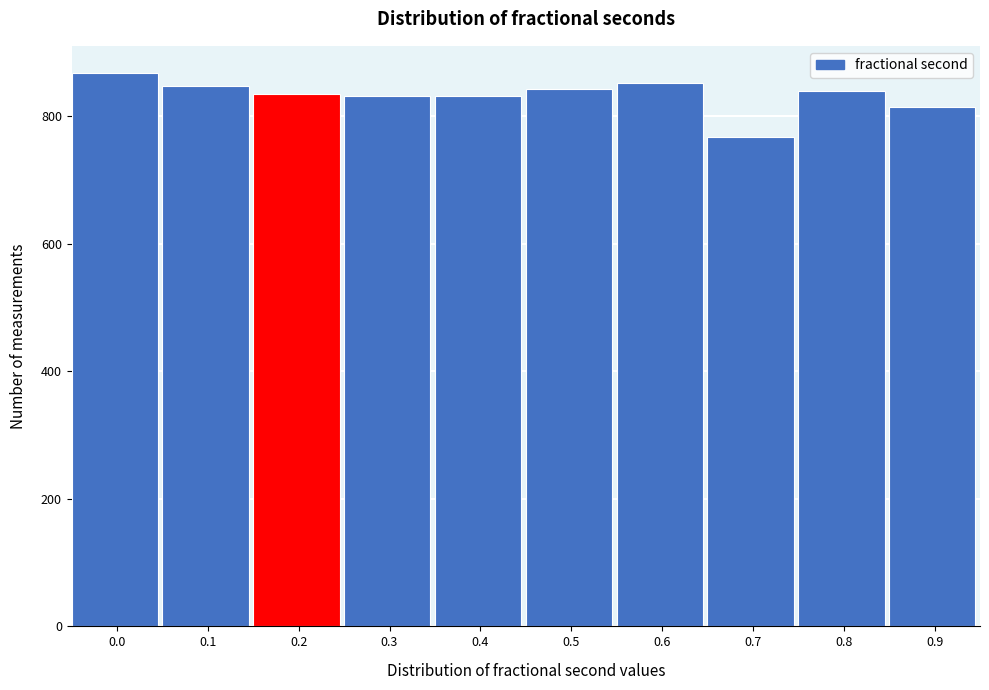

What is the difference between the second highest and second lowest values?

38